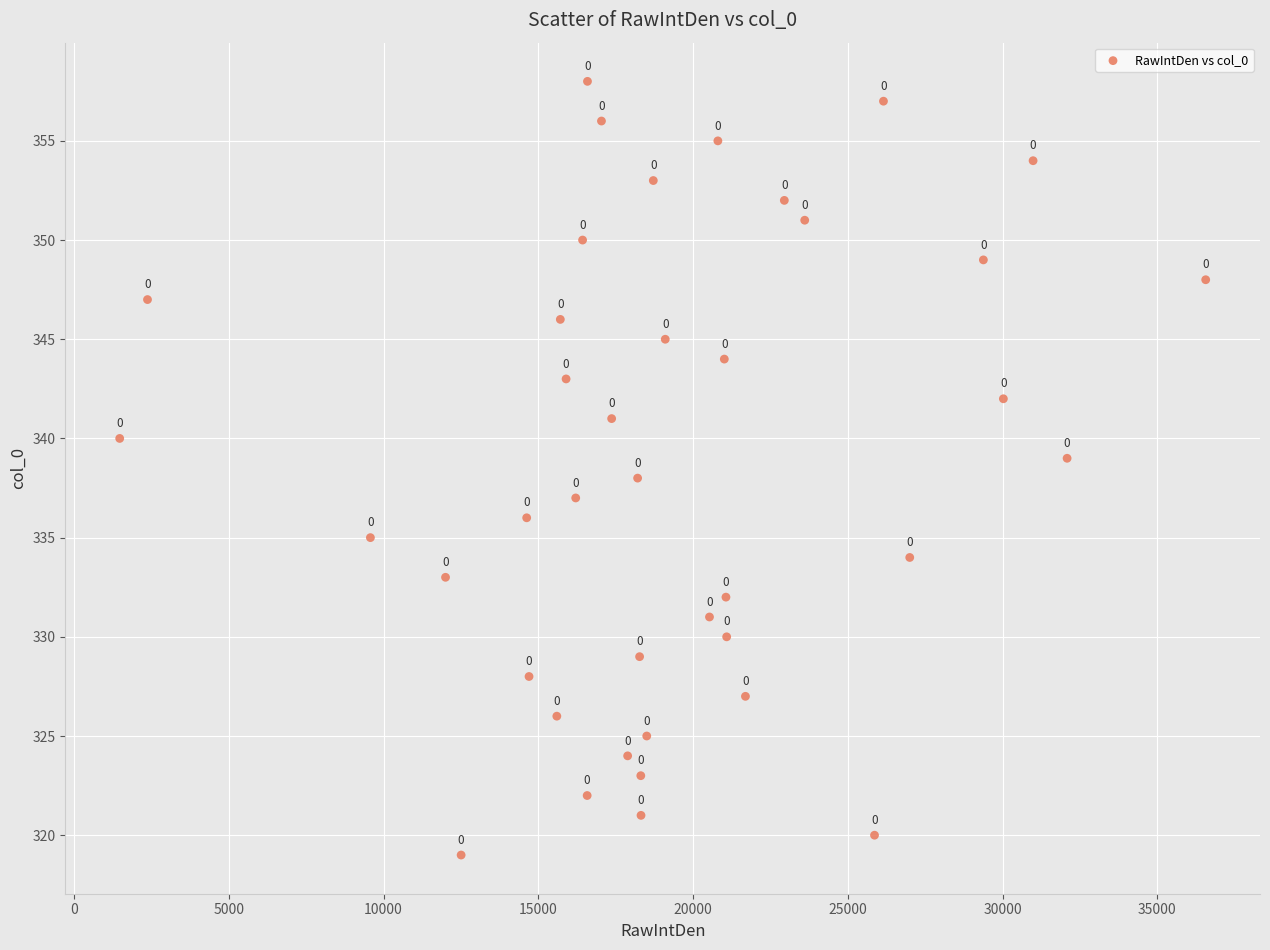

What is the range of Y values (max minus min)?

39